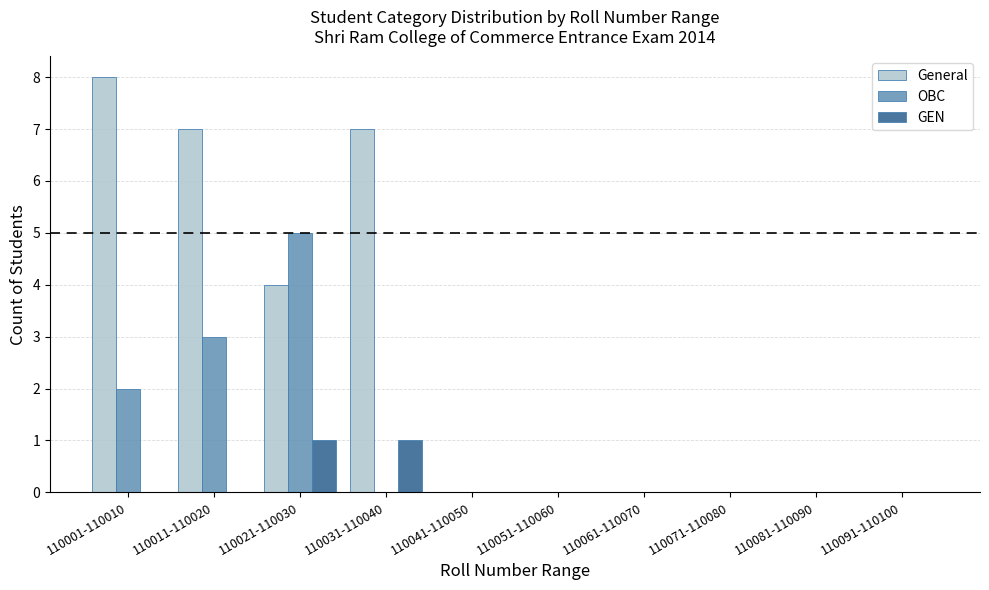

What is the average value of the OBC series?

1